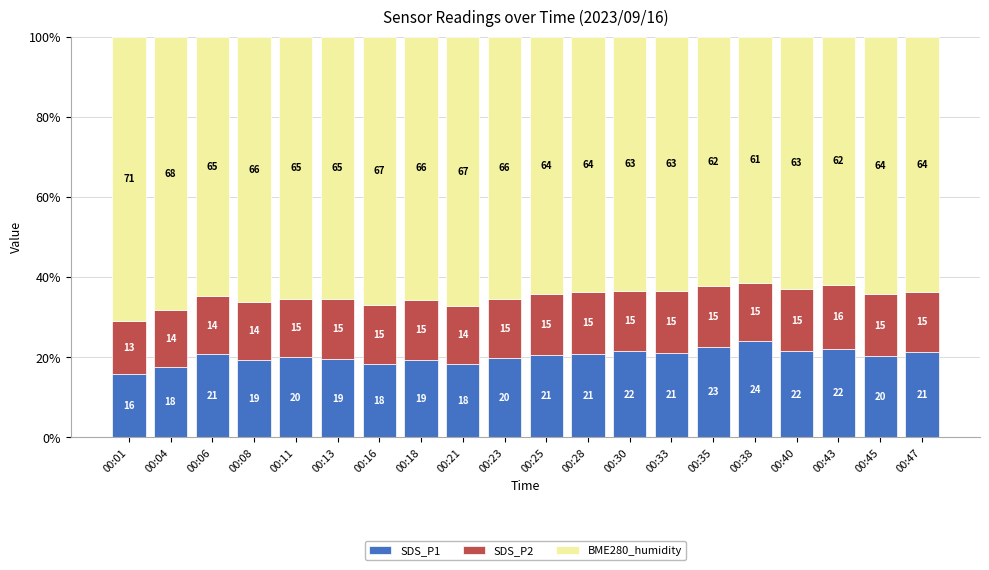

How many bars are there in total?

20